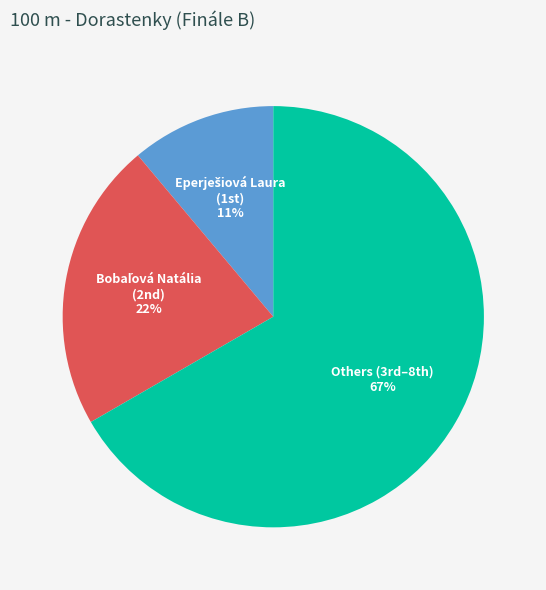

Which slice is the largest?

Others (3rd–8th)